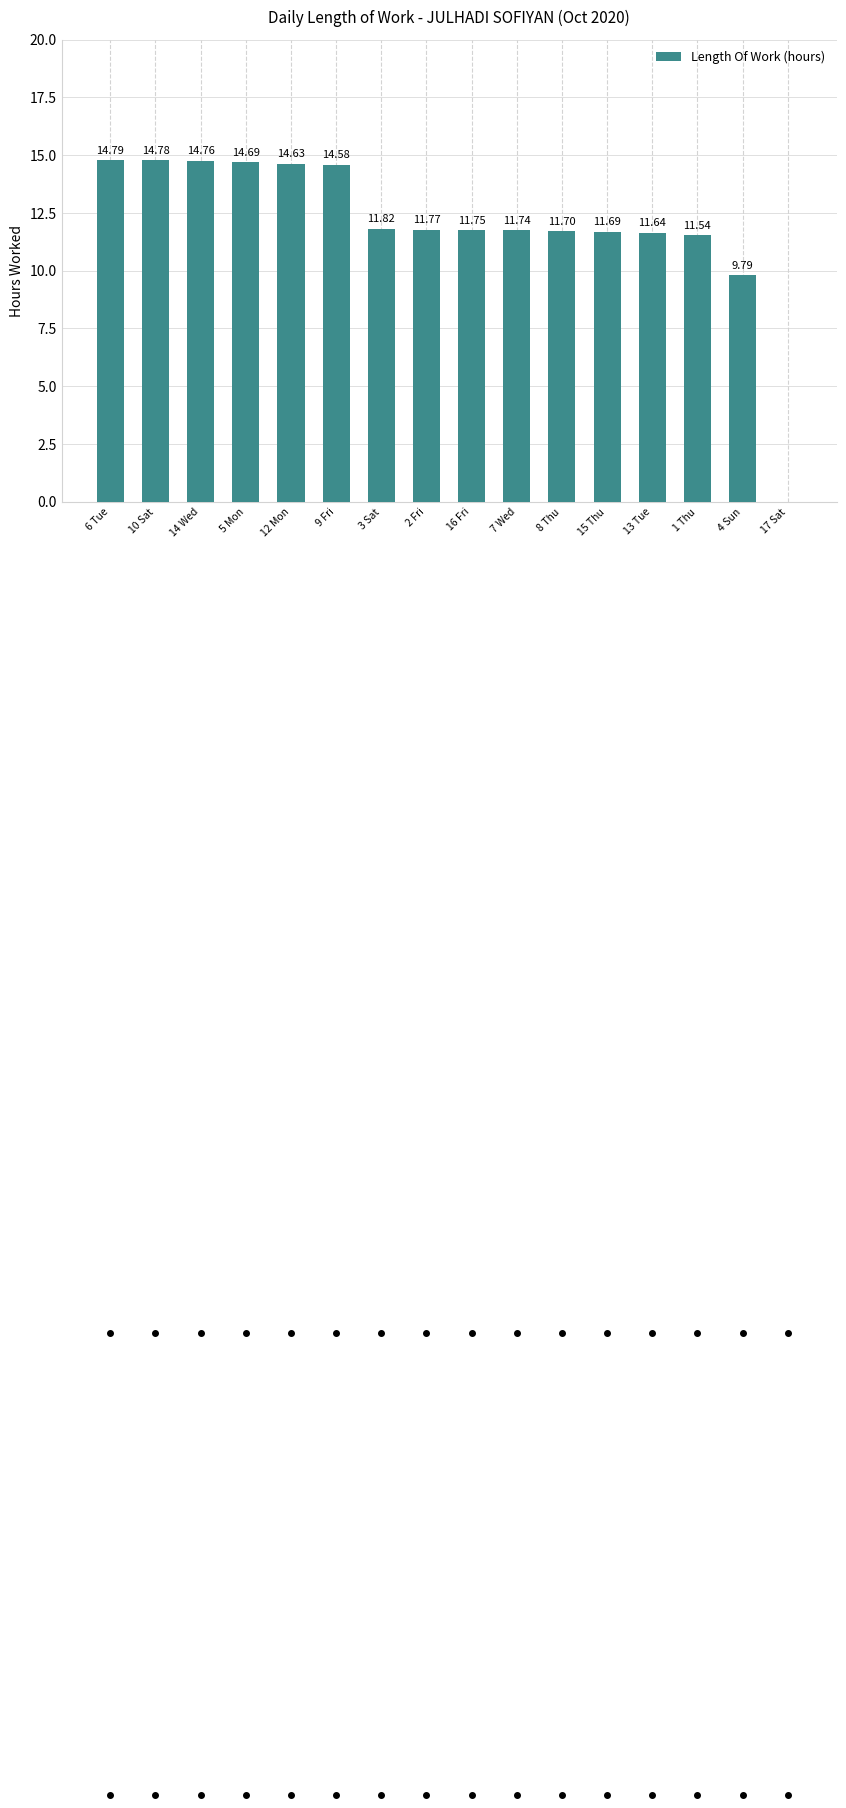

What is the sum of the values at 16 Fri and 13 Tue?

23.4